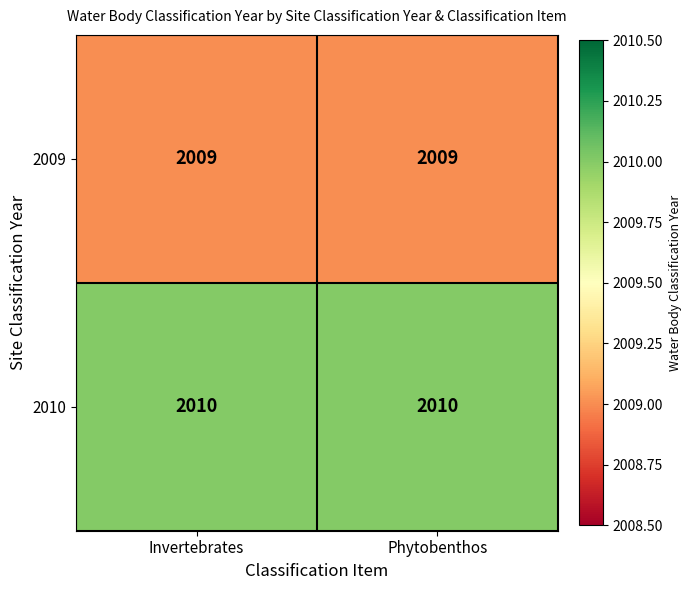

What is the sum of all 2010 values?

4020